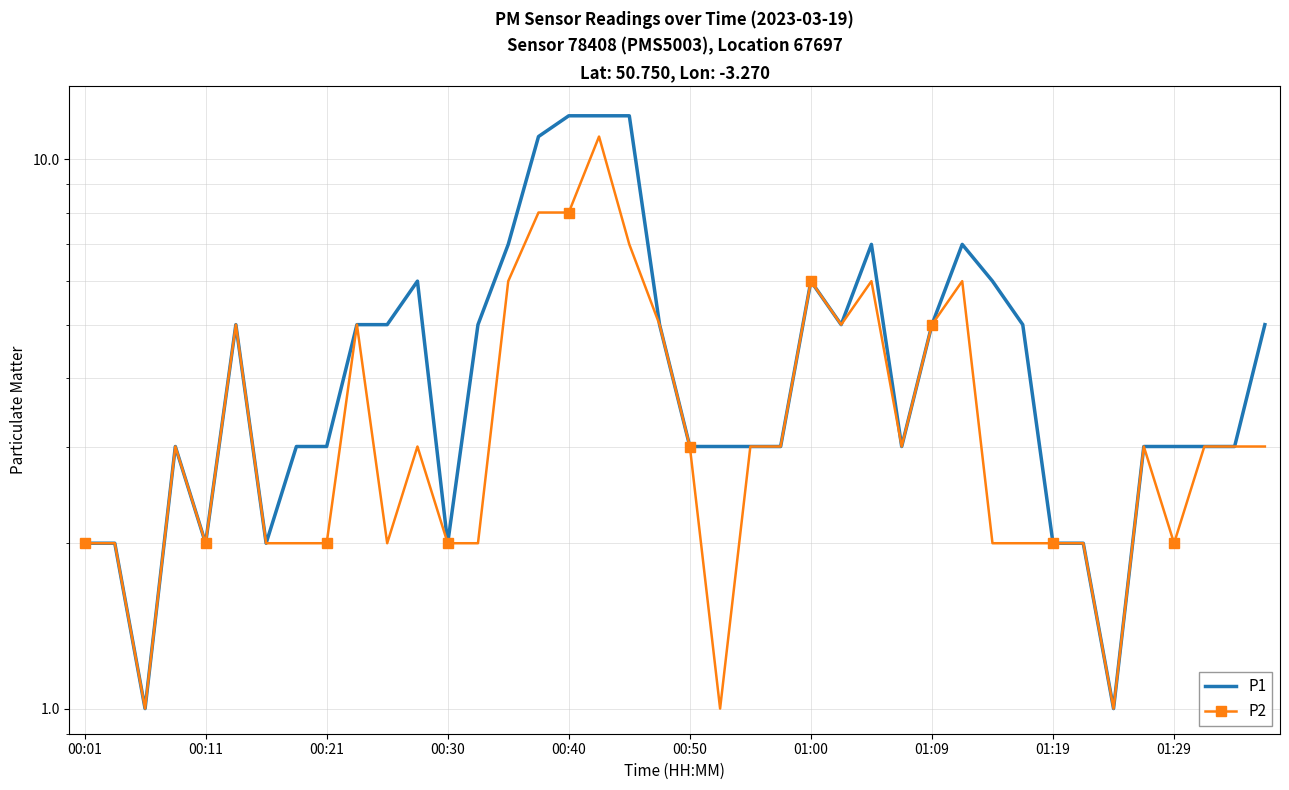

At how many categories does at least one series exceed 10?

4